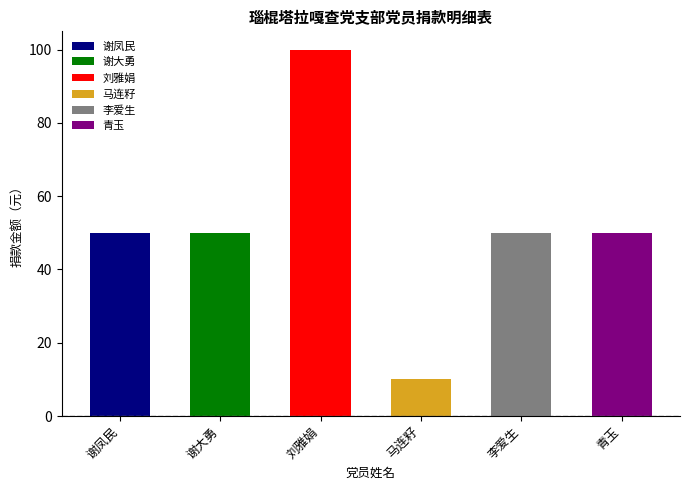

At which category does the chart reach its minimum across all series?

马连籽